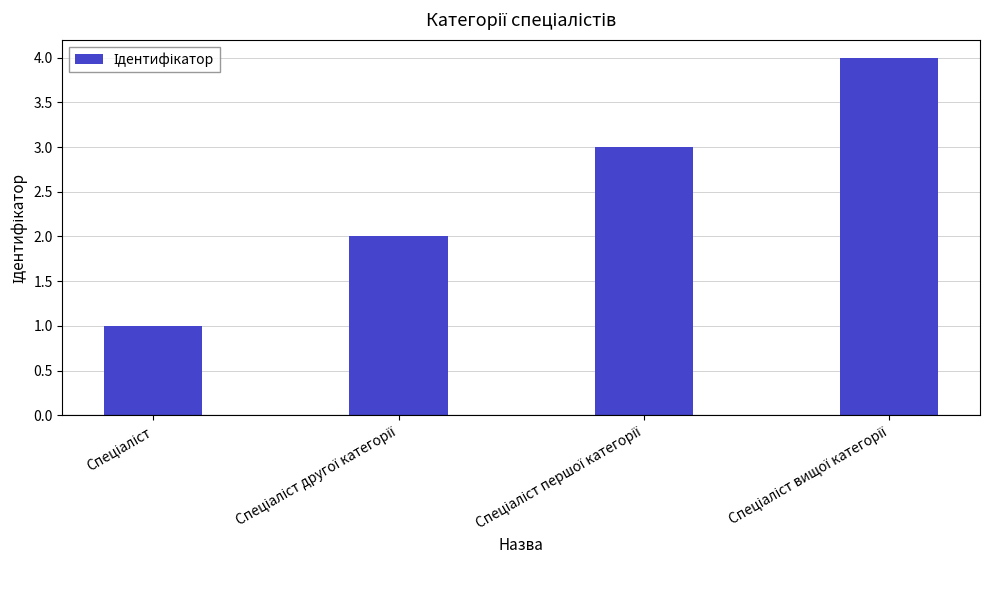

What is the value of the 1st bar from the left?

1